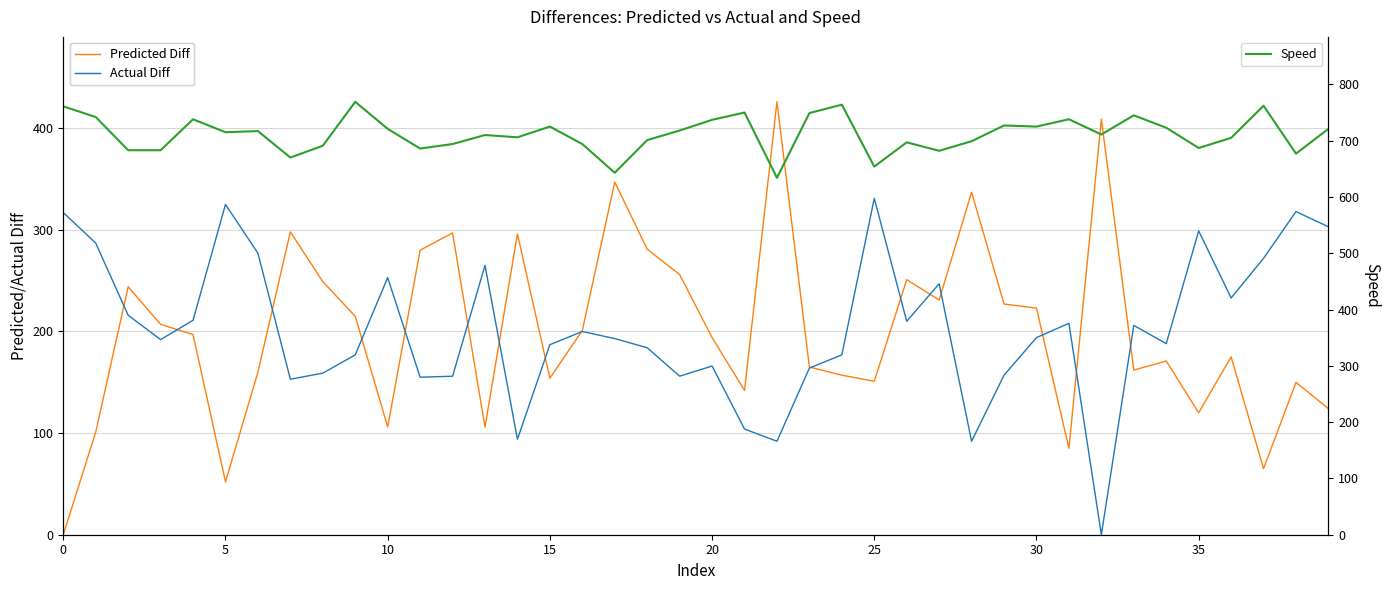

How many data points in Predicted Diff are above 197?

19